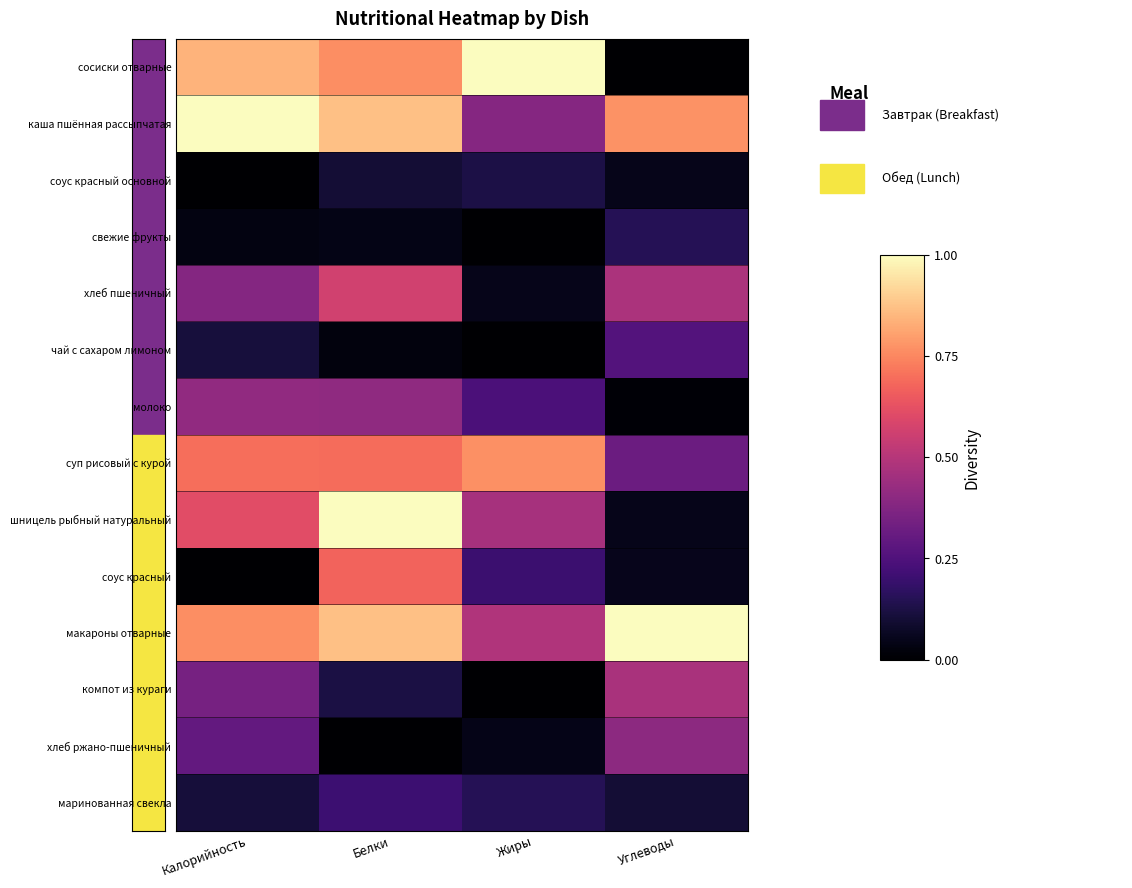

Count the number of data series in this chart.

14